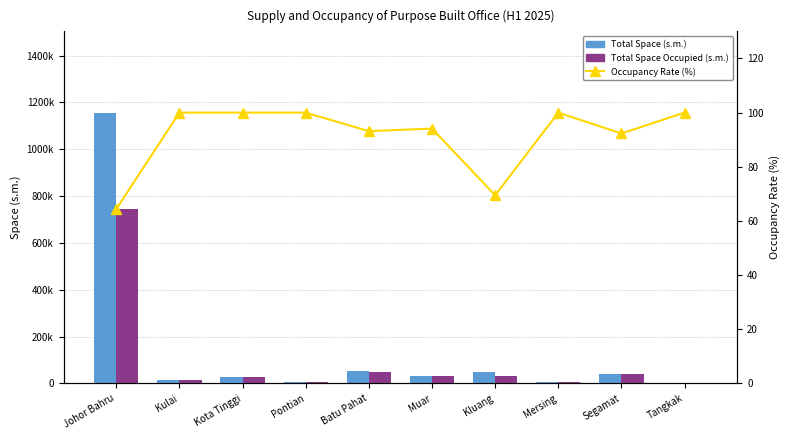

True or false: Total Space (s.m.) has a value of 623449.2 at Johor Bahru.

False